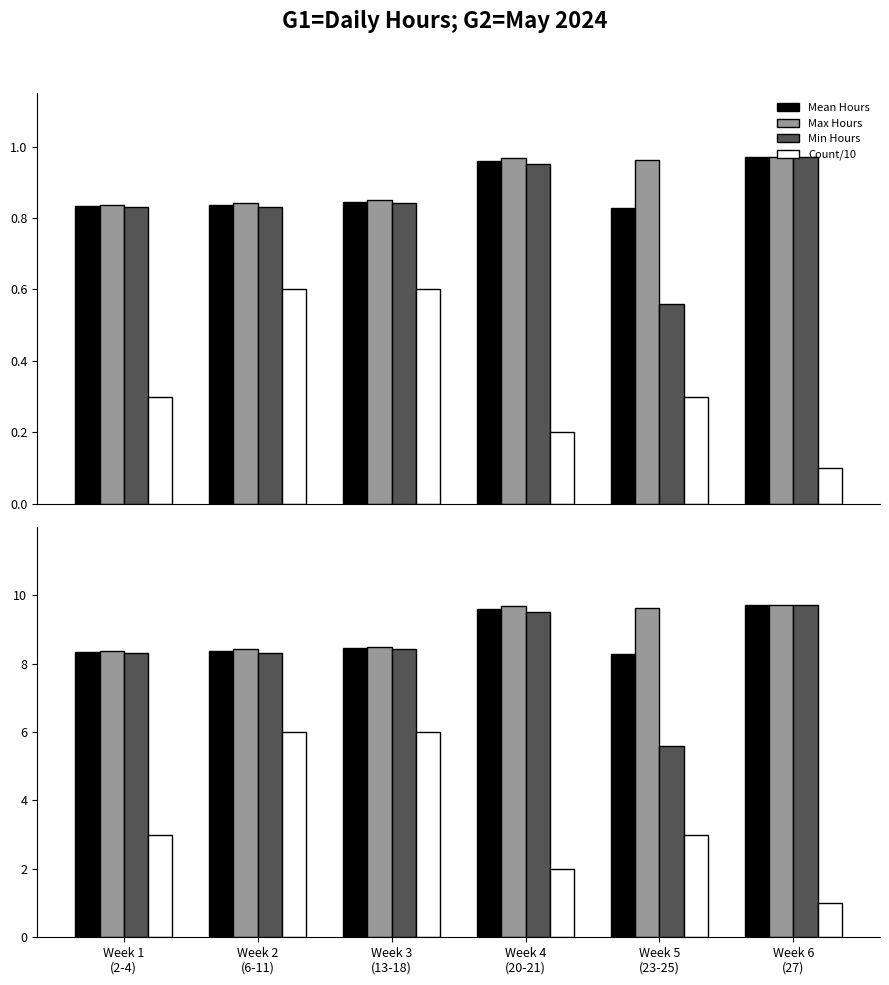

At which label is Max Hours closest to 9?

Week 3
(13-18)